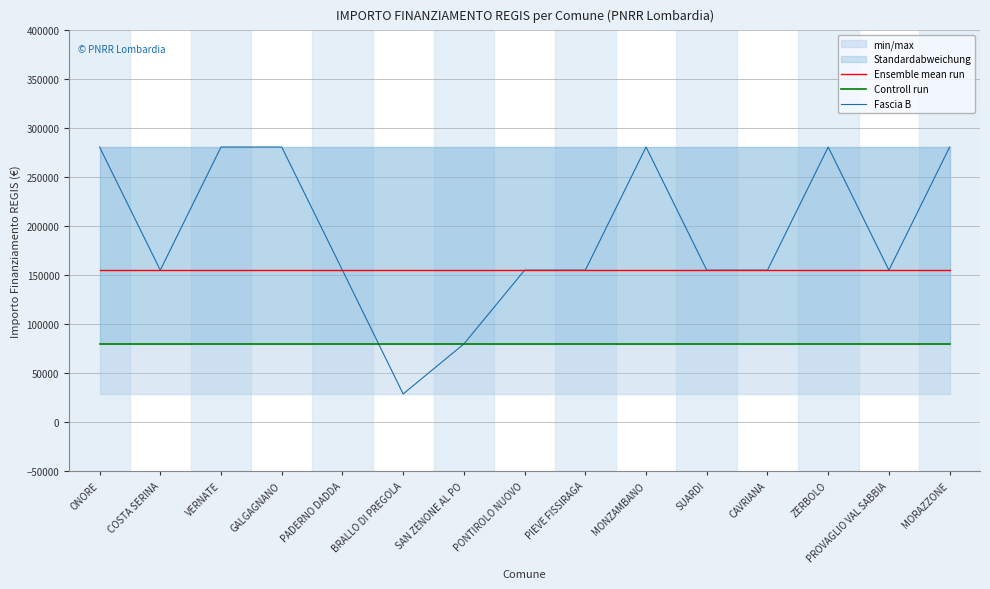

Which has a higher value, COSTA SERINA or ZERBOLO?

COSTA SERINA